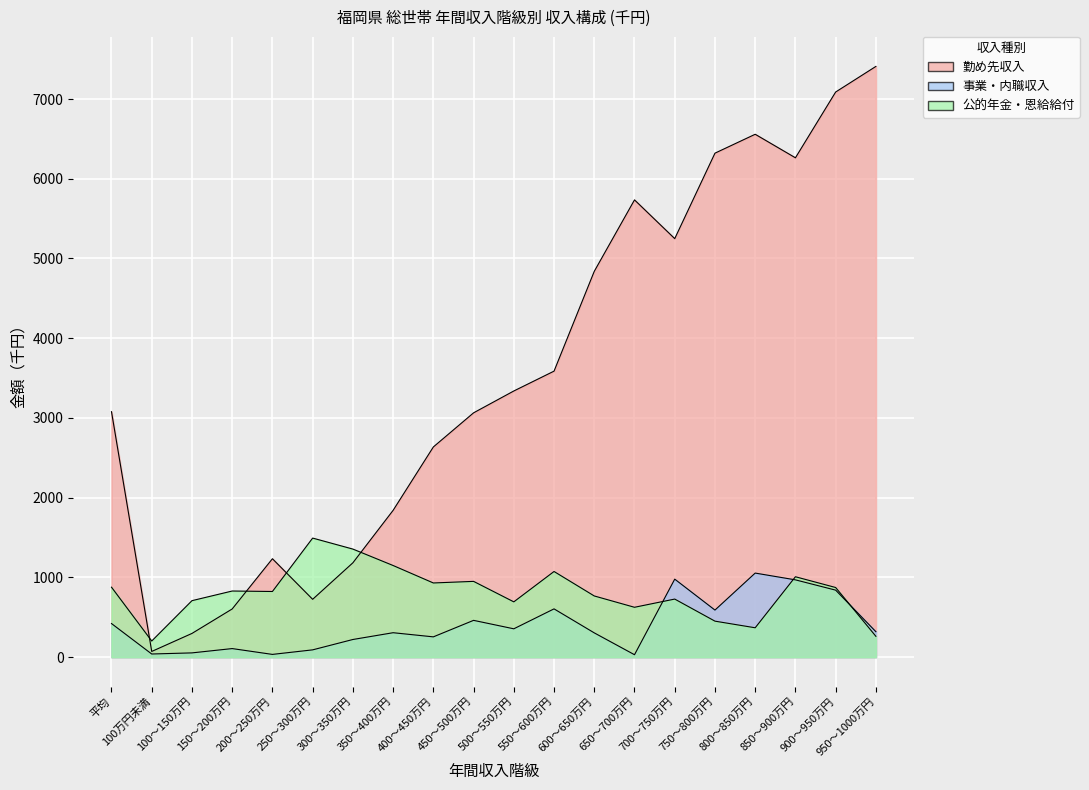

True or false: 事業・内職収入 and 公的年金・恩給給付 cross at least once.

True